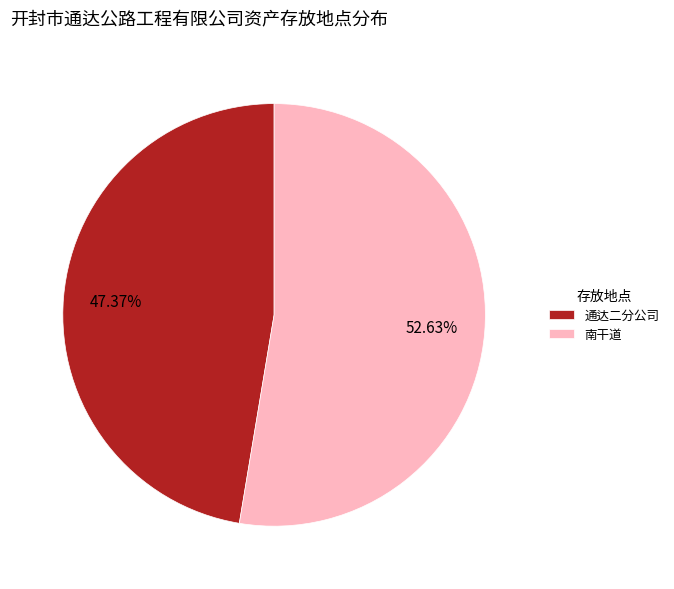

What is the ratio of the value at 通达二分公司 to the value at 南干道?

0.9